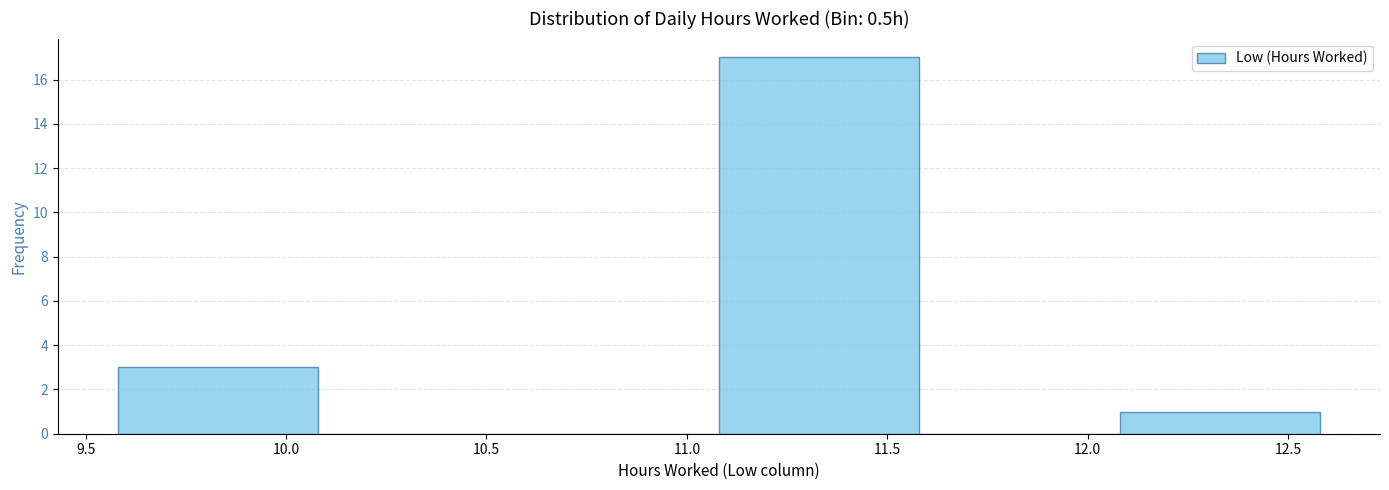

Reading left to right, transcribe this chart: for each bar, give the range it covers on the x-axis and its height. Neither the bar edges nor the heights are printed on the chart, so give them approximately, as read against the axes.

9.58 to 10.08: 3
10.08 to 10.58: 0
10.58 to 11.08: 0
11.08 to 11.58: 17
11.58 to 12.08: 0
12.08 to 12.58: 1